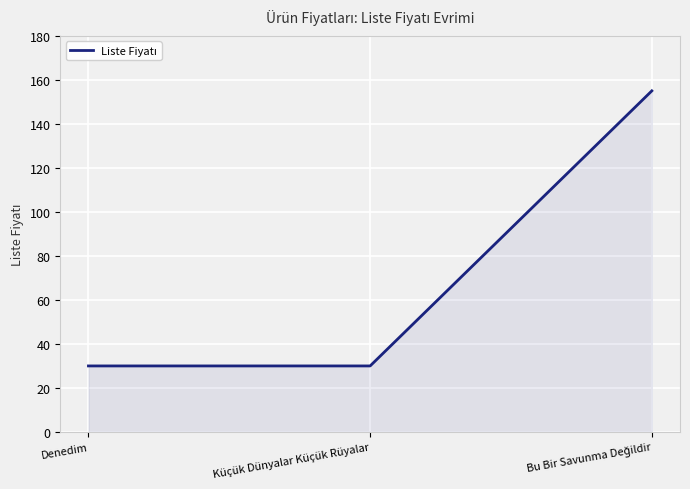

What is the approximate value at Küçük Dünyalar Küçük Rüyalar?

30